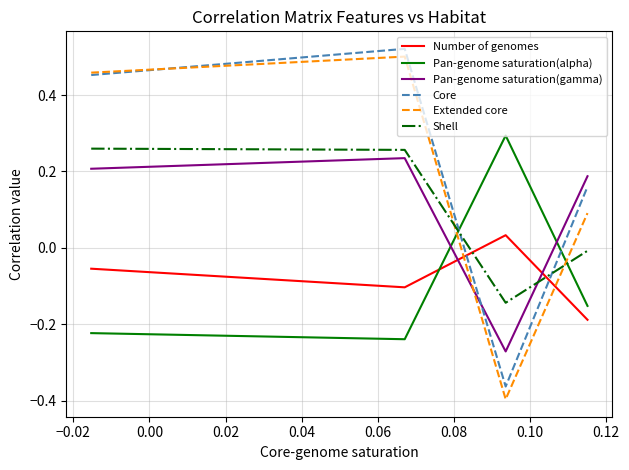

At how many categories does at least one series exceed 0?

4